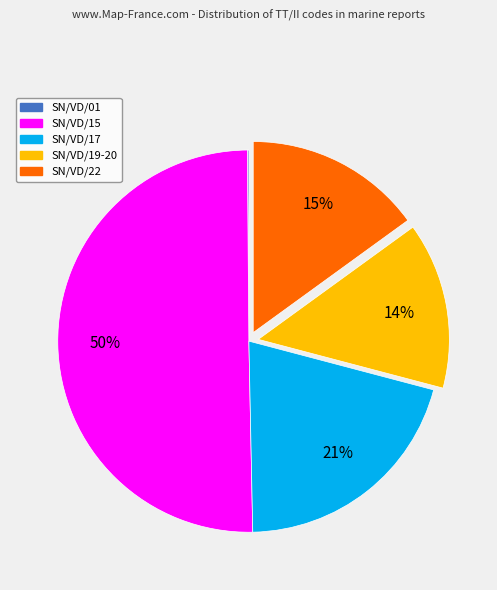

Which category has the biggest portion of the pie?

SN/VD/15